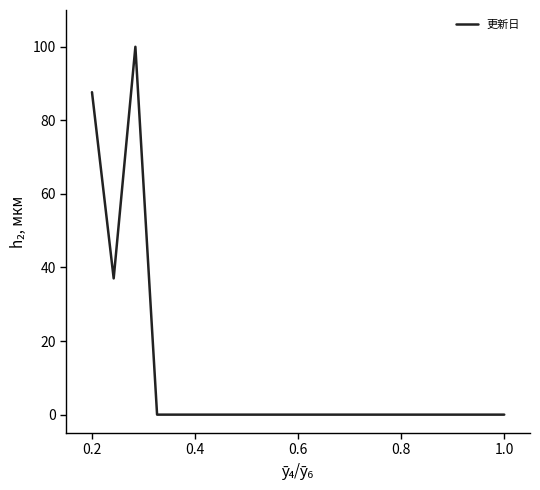

Does the chart have visible grid lines?

No